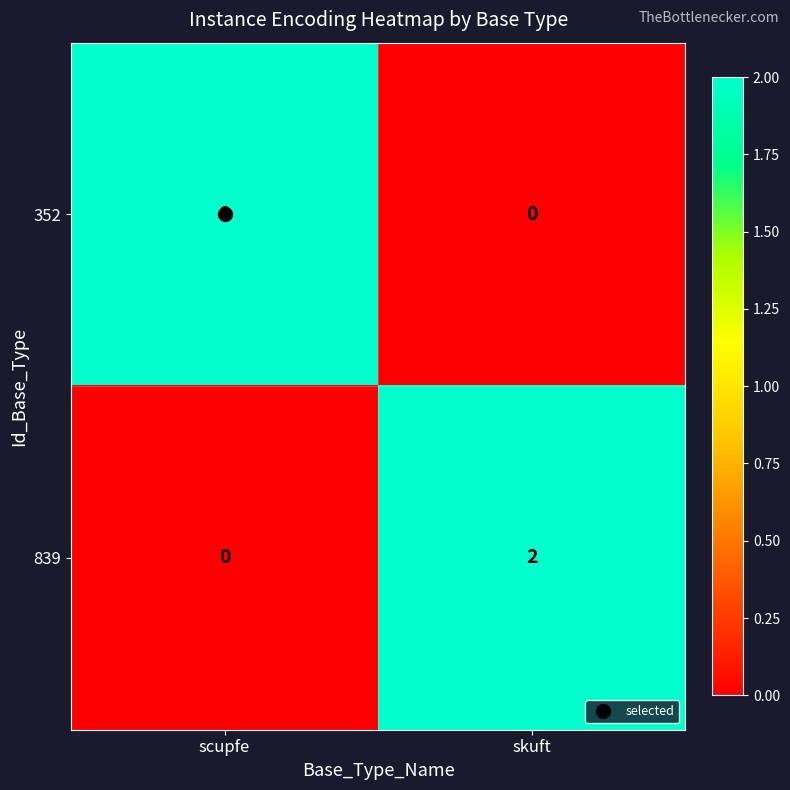

At which label is 839 closest to 1?

scupfe